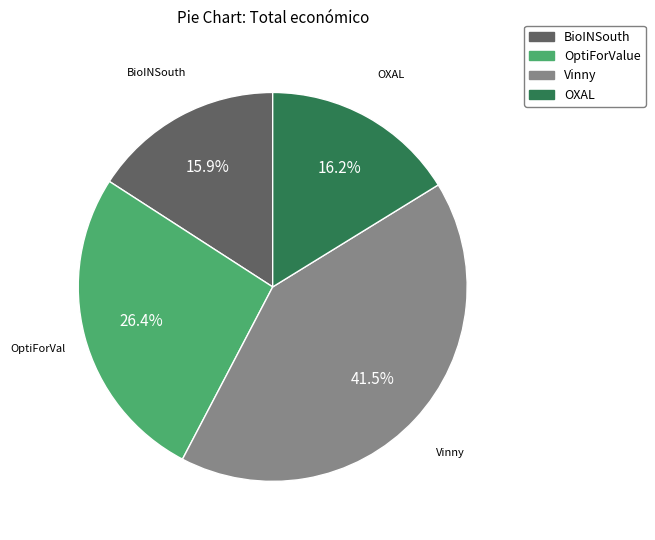

What is the largest slice in the pie chart?

Vinny